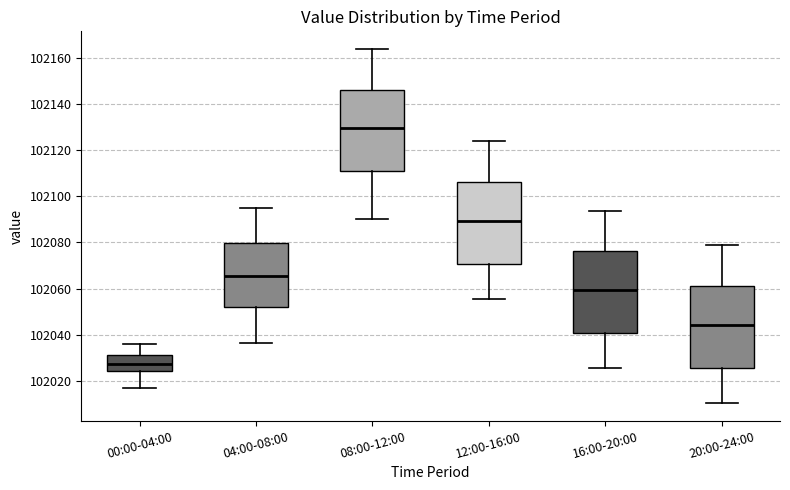

Where does the lower whisker of the box for 08:00-12:00 end on the y-axis? The values are not printed on the chart, so give them approximately, as read against the axis.

102090